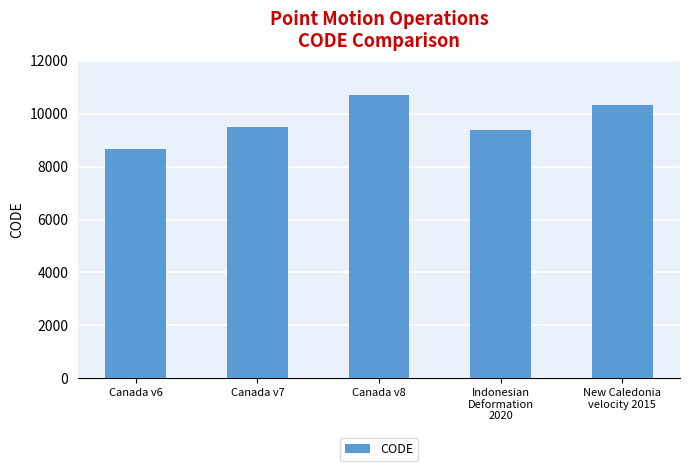

What is the sum of all values?

48564